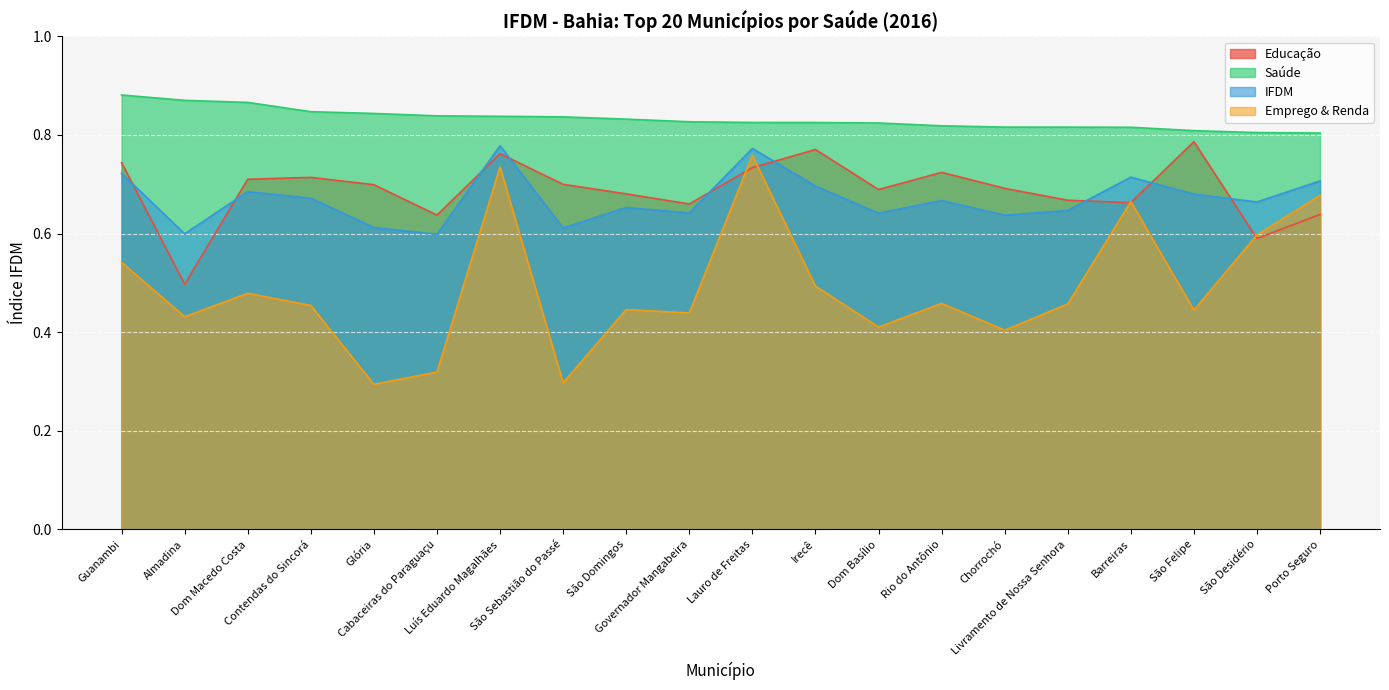

At which label is Emprego & Renda closest to 0?

Glória